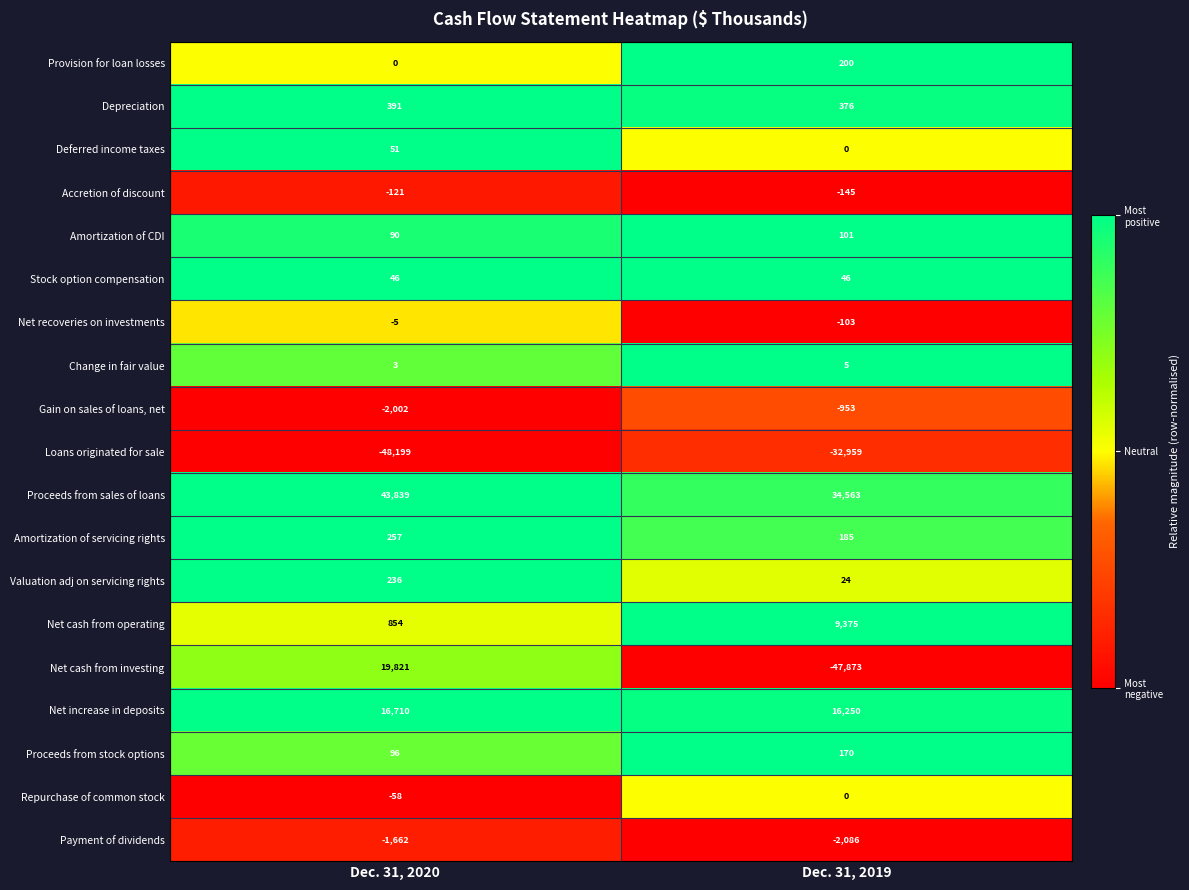

How many series are shown in this chart?

19